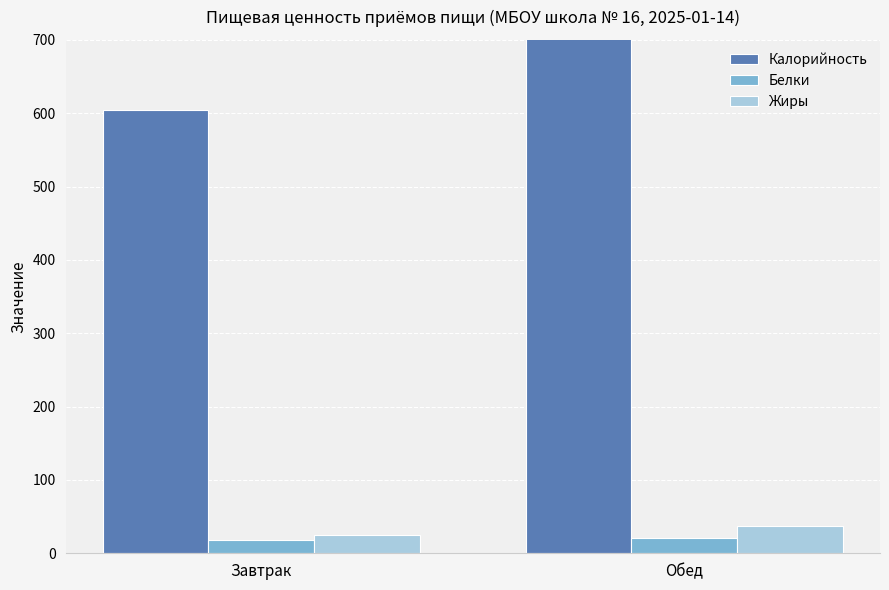

Reading left to right, list all the values displayed in this chart.

Калорийность: Завтрак=604.3	Обед=753.2
Белки: Завтрак=18.4	Обед=20.8
Жиры: Завтрак=25.5	Обед=37.4